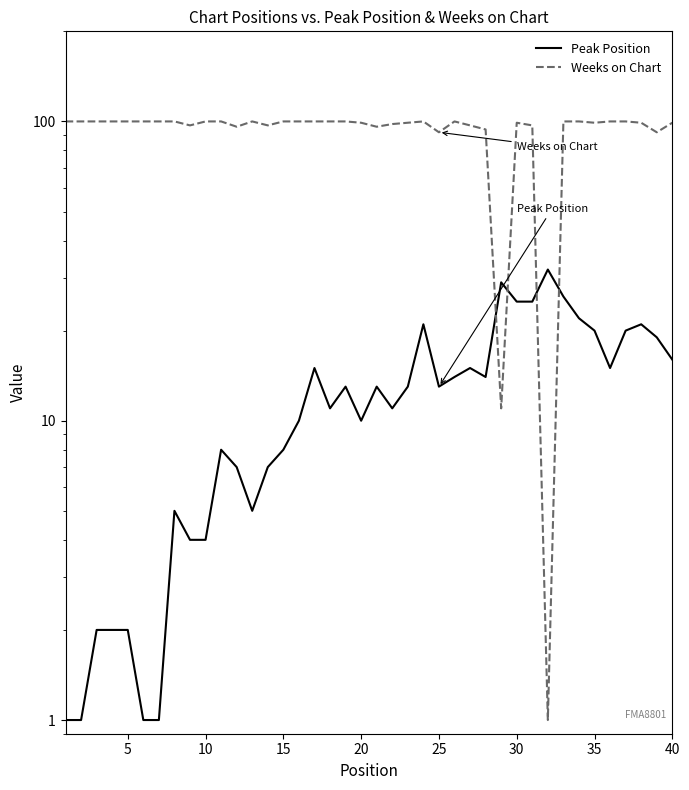

True or false: Peak Position has a value of 4 at 20.

False